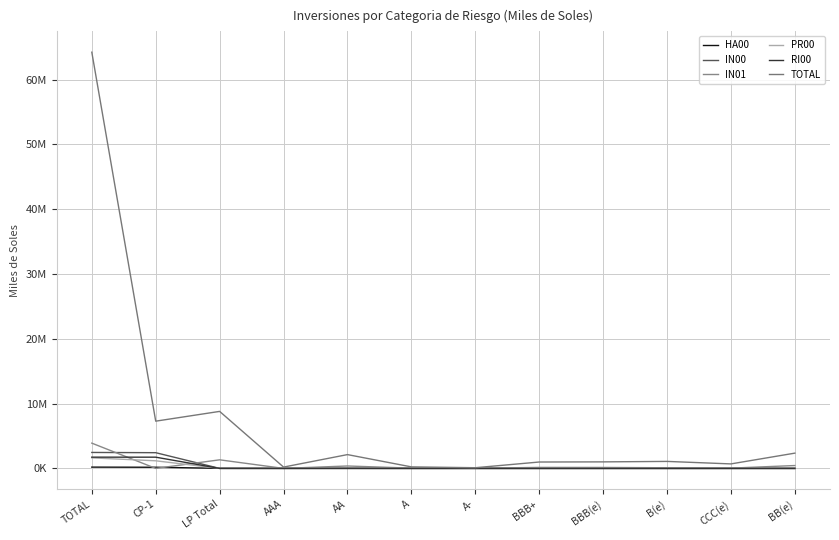

Reading left to right, what are all the values shown in this chart?

HA00: 198555.1	176918.1	11658.4	668.7	10989.7	0.0	0.0	0.0	0.0	0.0	0.0	0.0
IN00: 2462551.2	2425682.8	1543.1	1543.1	0.0	0.0	0.0	0.0	0.0	0.0	0.0	0.0
IN01: 3899786.1	500.0	1324602.6	1426.2	373593.0	42243.1	19179.0	154709.0	147811.1	99577.3	43047.8	443016.2
PR00: 1628665.0	1174178.9	7587.1	7587.1	0.0	0.0	0.0	0.0	0.0	0.0	0.0	0.0
RI00: 1735509.4	1732710.4	0.0	0.0	0.0	0.0	0.0	0.0	0.0	0.0	0.0	0.0
TOTAL: 64244175.7	7291773.5	8799107.3	204239.1	2130624.2	234982.3	105335.7	985474.2	1007934.5	1079854.1	694296.2	2356367.0